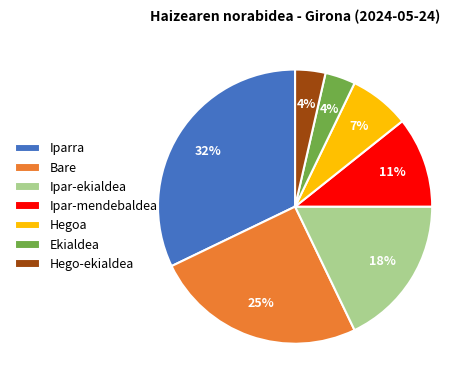

To the nearest percent, what portion does Hegoa represent?

7%